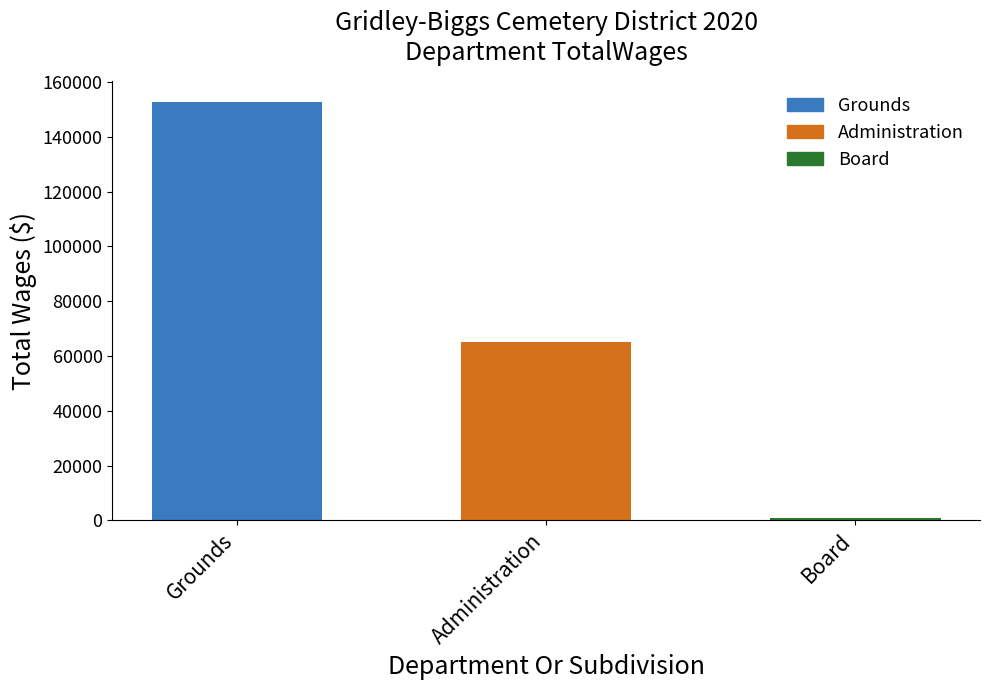

Reading left to right, extract all data points from this chart.

Grounds=152803	Administration=64936	Board=850